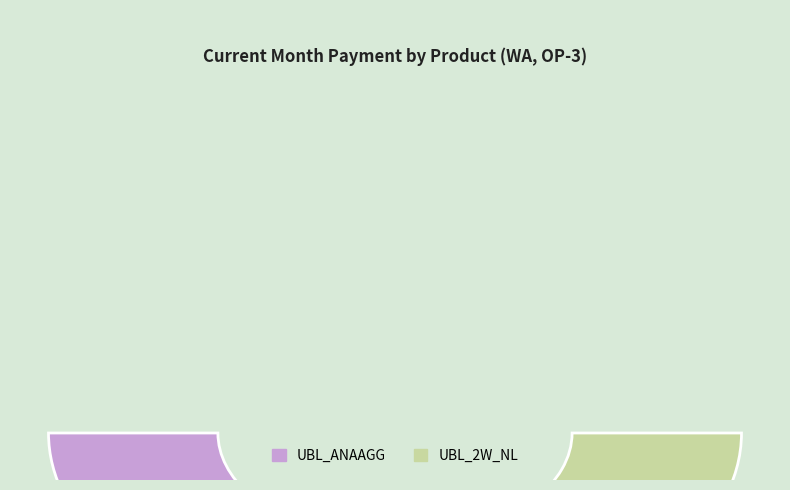

How many slices are in this pie chart?

2